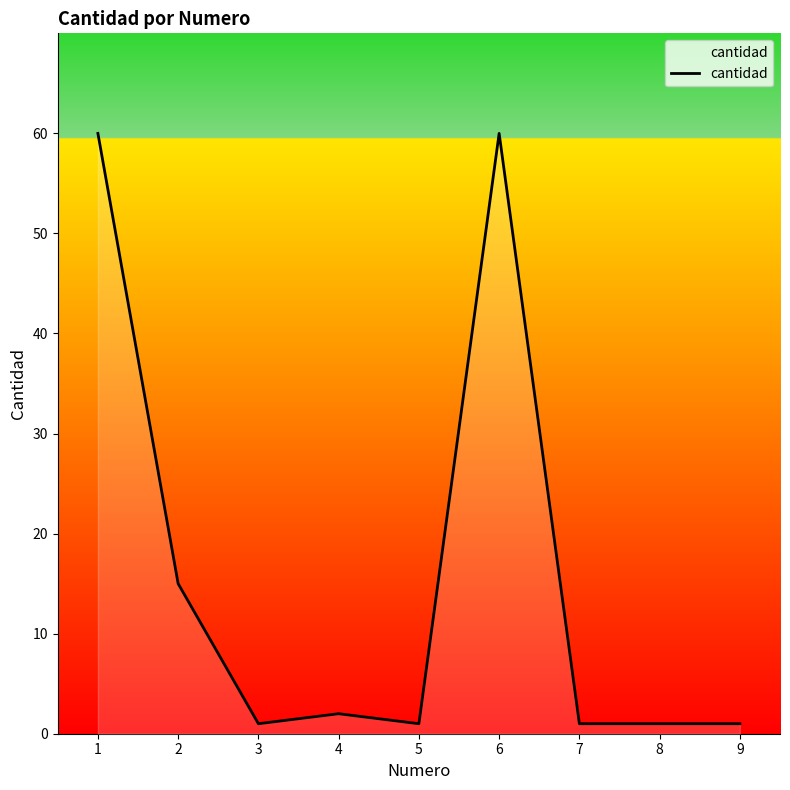

The value at 2 is 20. True or false?

False